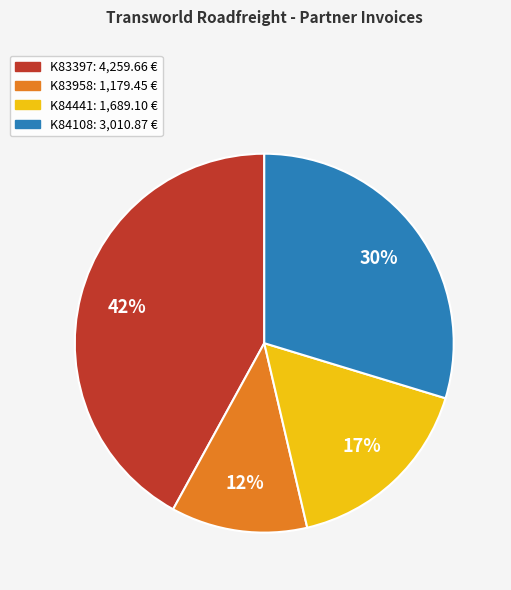

Combined, do K84441 and K83397 account for over 50%?

Yes